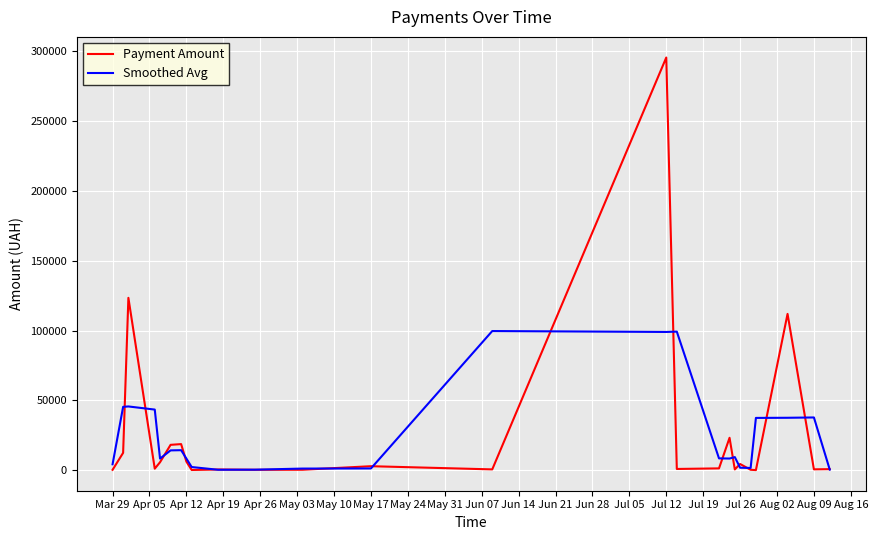

Rank the series by their maximum value, from lowest to highest.

Smoothed Avg, Payment Amount